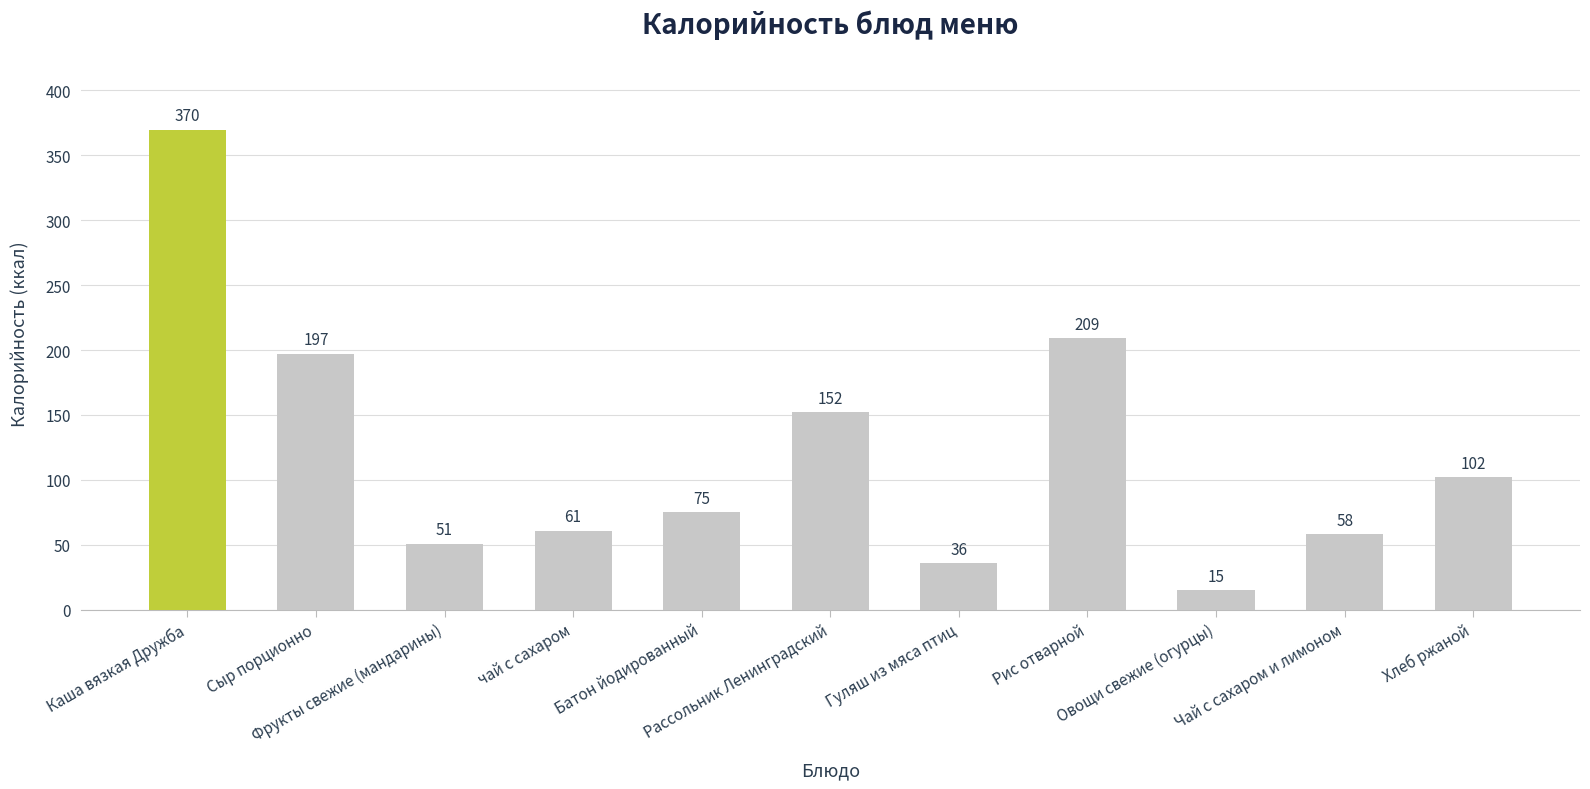

Between Фрукты свежие (мандарины) and Овощи свежие (огурцы), which is larger?

Фрукты свежие (мандарины)